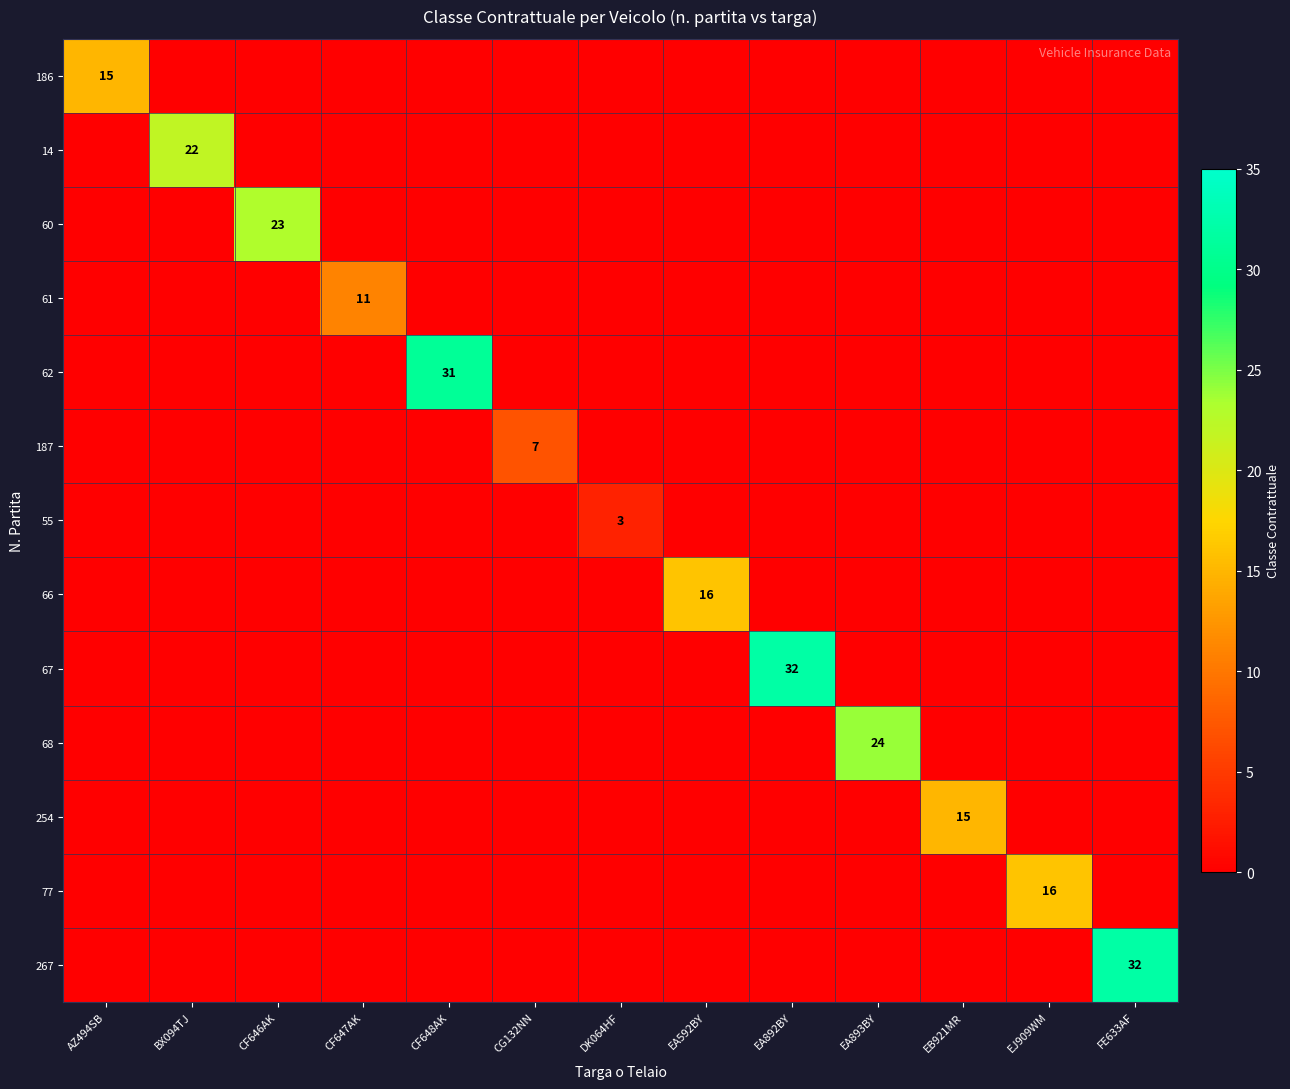

How many categories are shown in the chart?

13